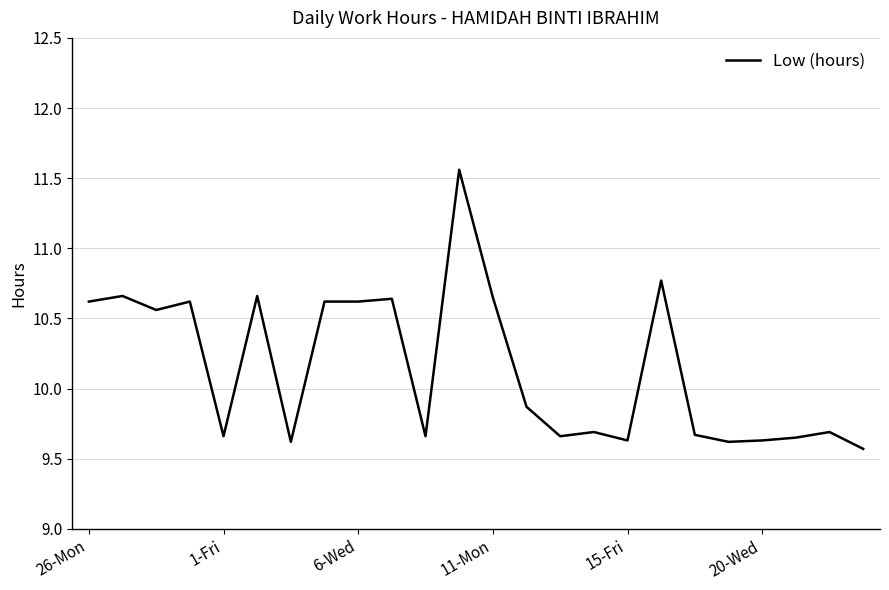

What is the difference between the maximum and minimum values?

2.0